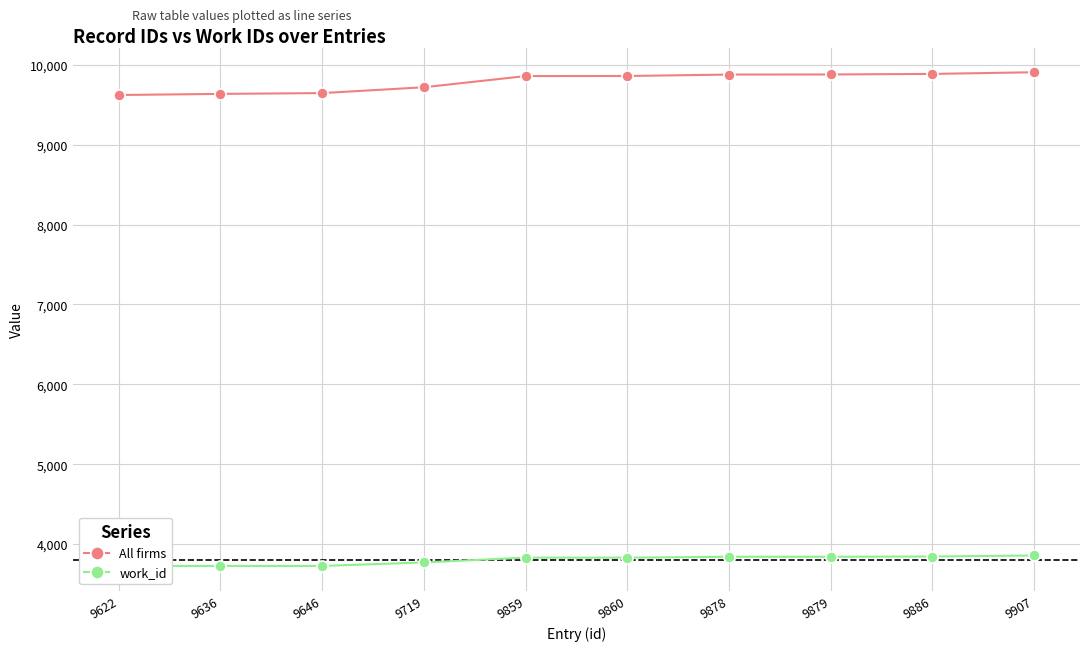

What is the minimum value for All firms?

9622